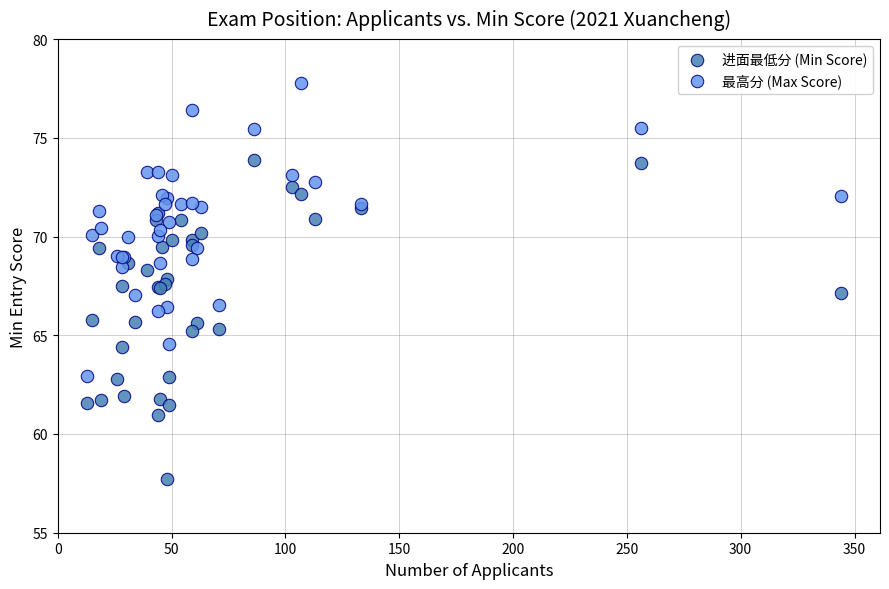

Which series contains the highest Y value?

最高分 (Max Score)